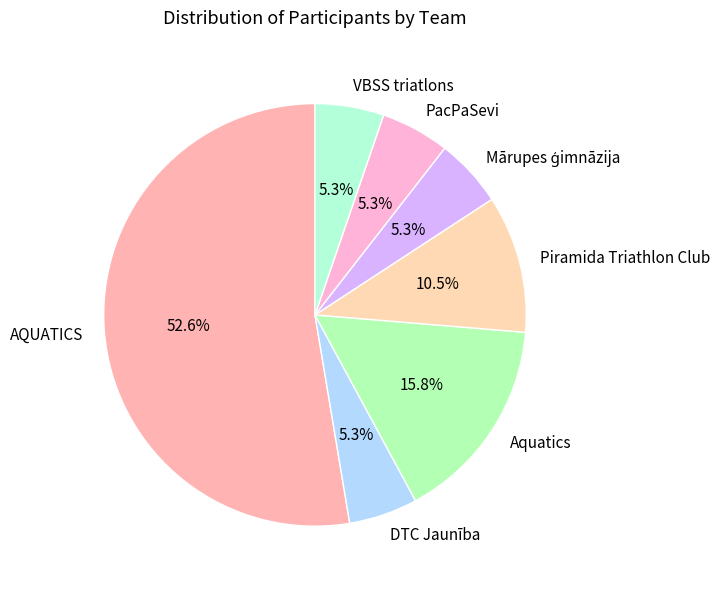

Which category has the biggest portion of the pie?

AQUATICS